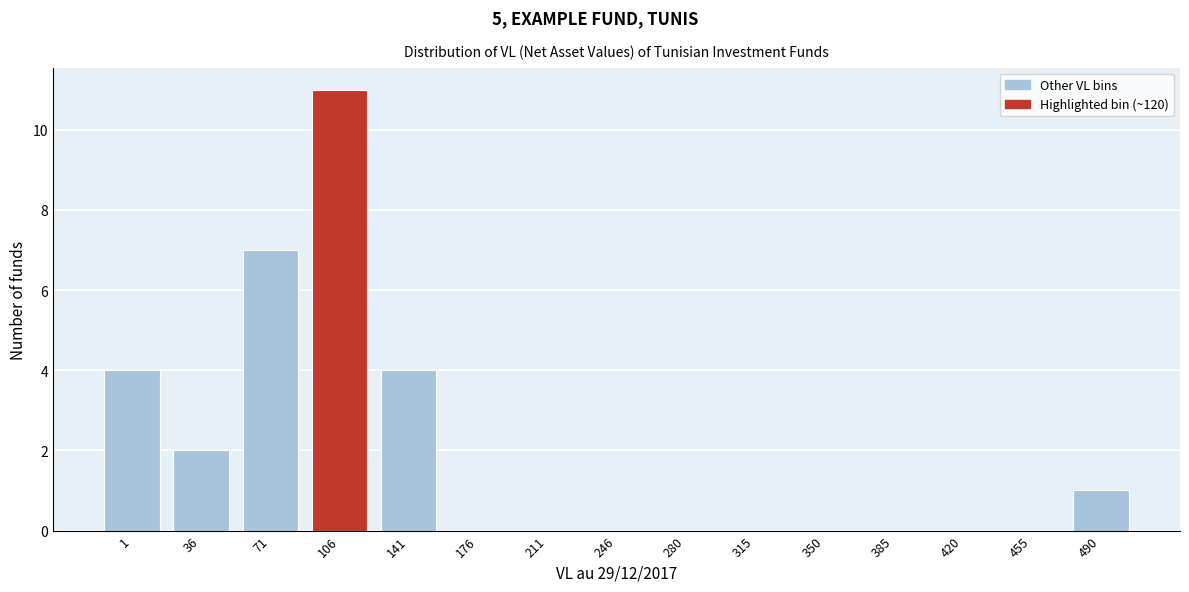

Reading left to right, list all the values displayed in this chart.

1=4	36=2	71=7	106=11	141=4	176=0	211=0	246=0	280=0	315=0	350=0	385=0	420=0	455=0	490=1